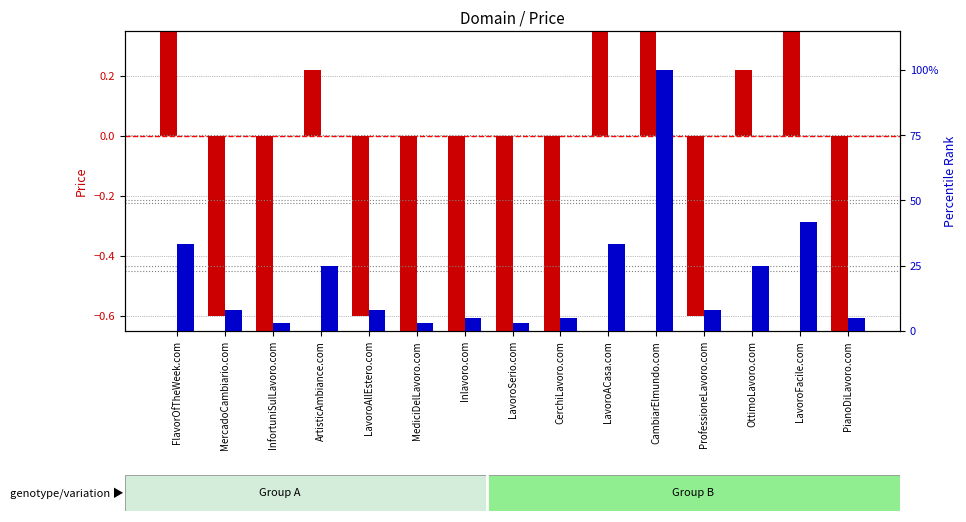

What position from the left is LavoroAllEstero.com?

5